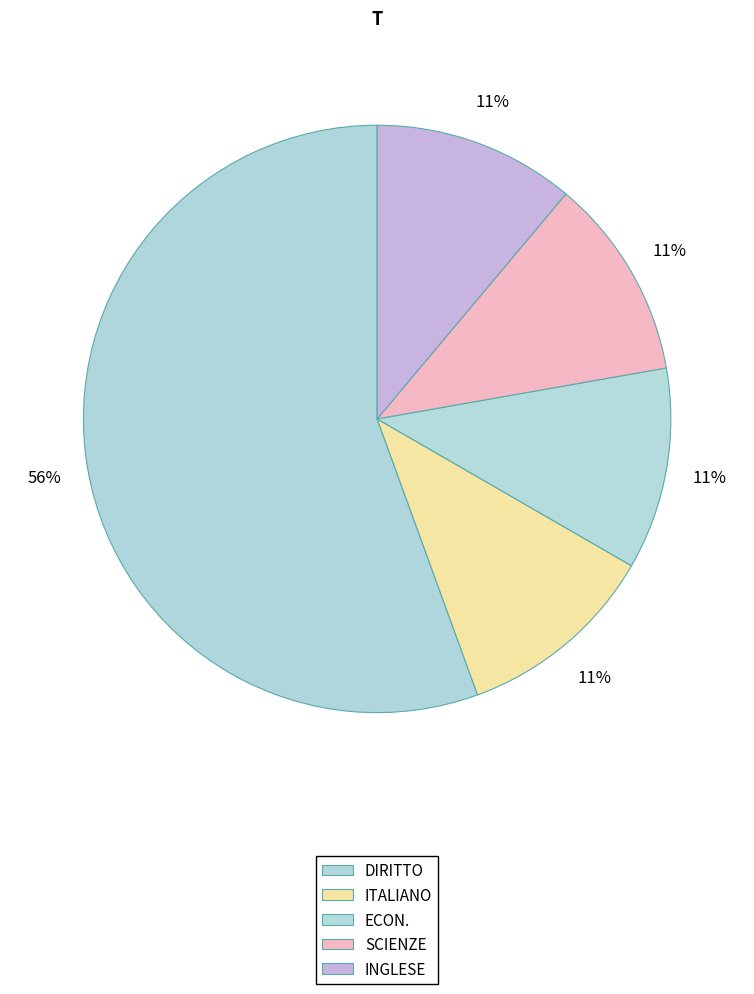

How many slices are in this pie chart?

5